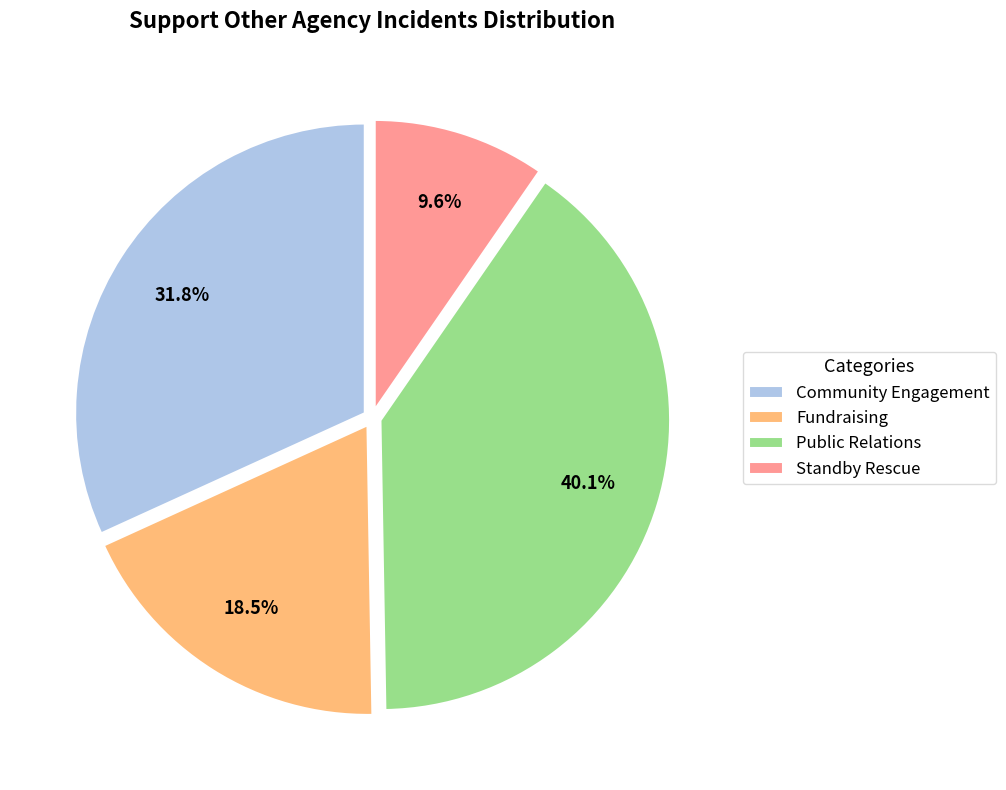

To the nearest percent, what is the difference between the Standby Rescue and Public Relations slice percentages?

30%